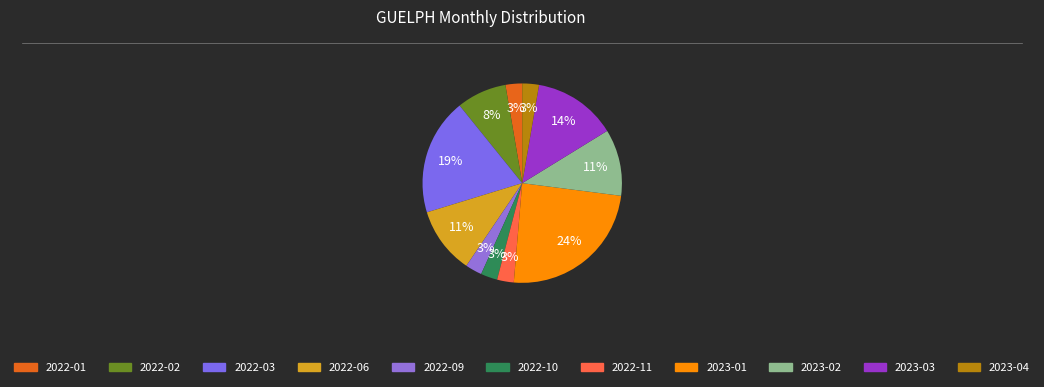

To the nearest percent, what is the combined percentage of 2023-01 and 2023-04?

27%